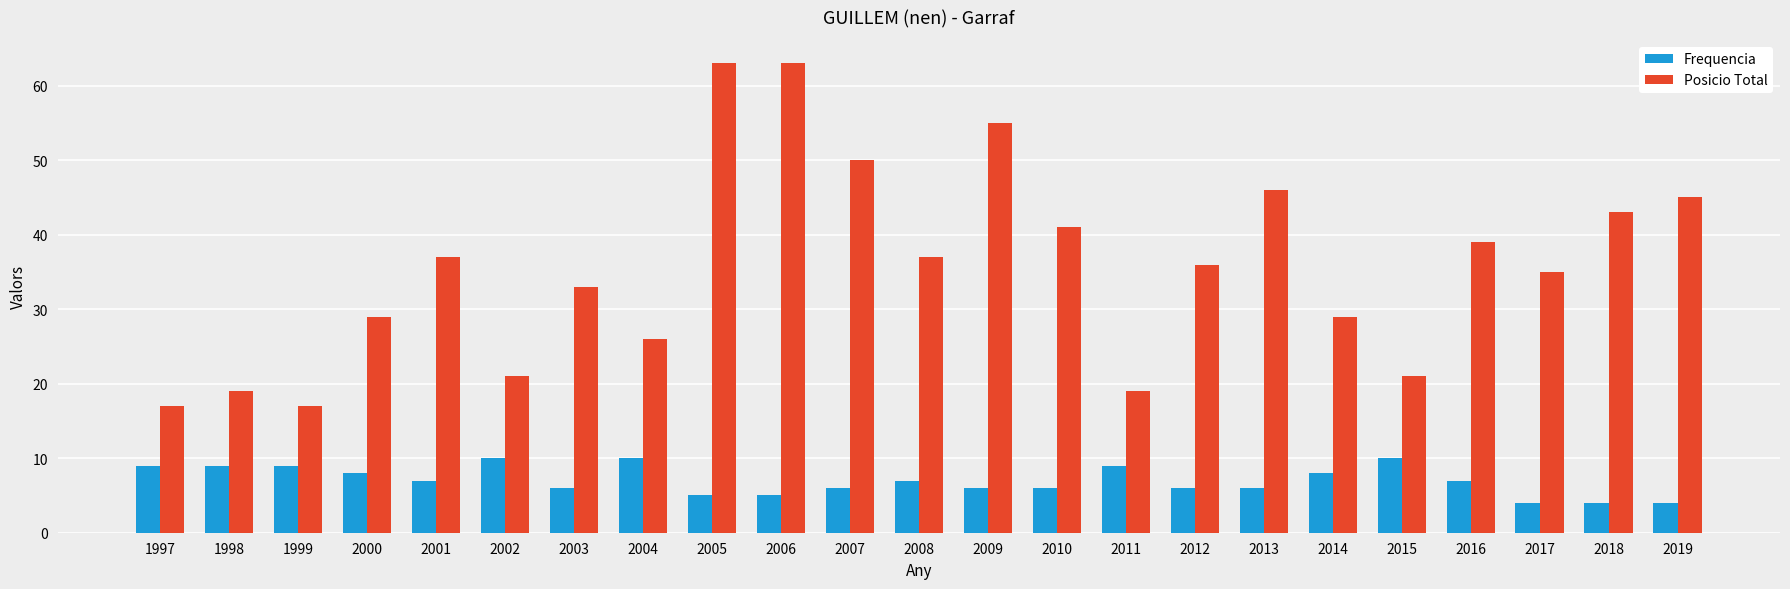

What are all the series names shown in the legend?

Frequencia, Posicio Total